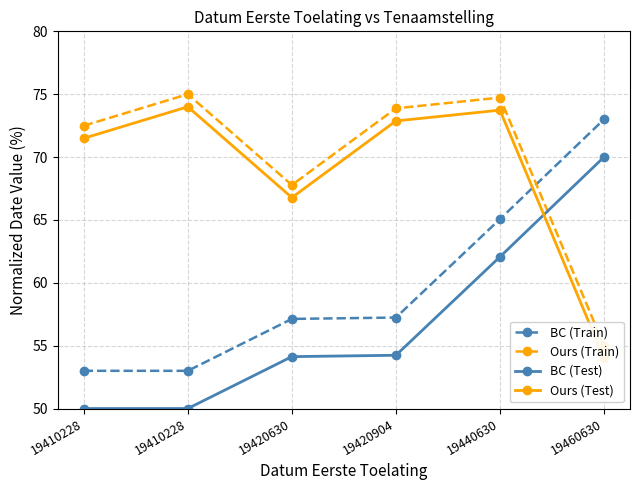

What is the value of the BC (Train) point at the 5th from the left?

65.1